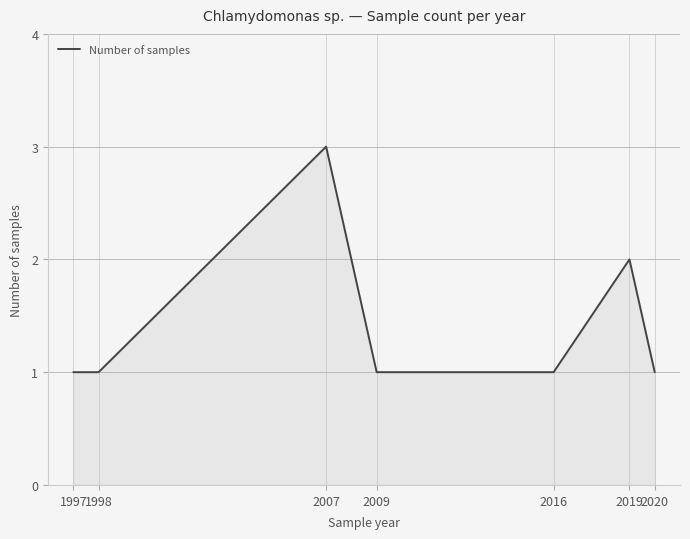

Where is the first local maximum?

2007